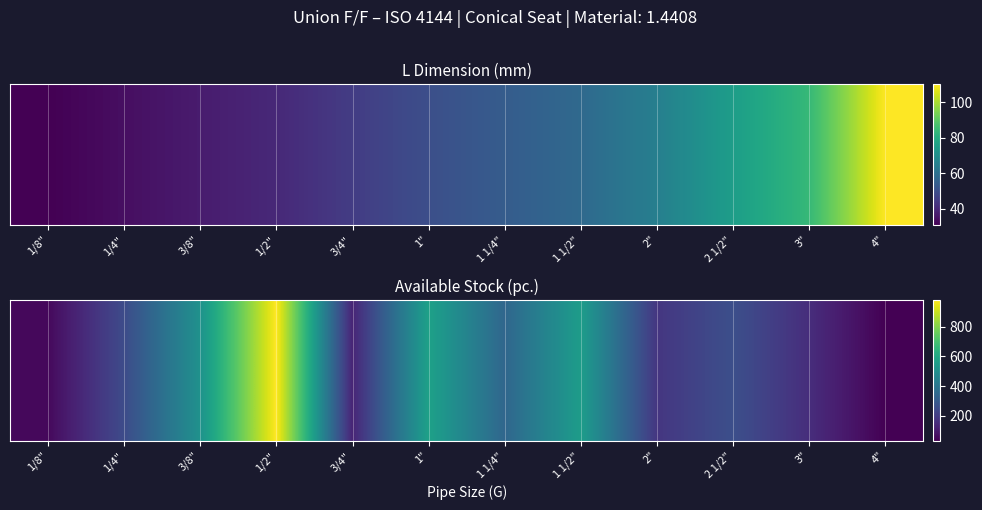

Rank the categories by value from lowest to highest.

4", 1/8", 3/4", 3", 2", 1/4", 2 1/2", 1 1/4", 3/8", 1 1/2", 1", 1/2"